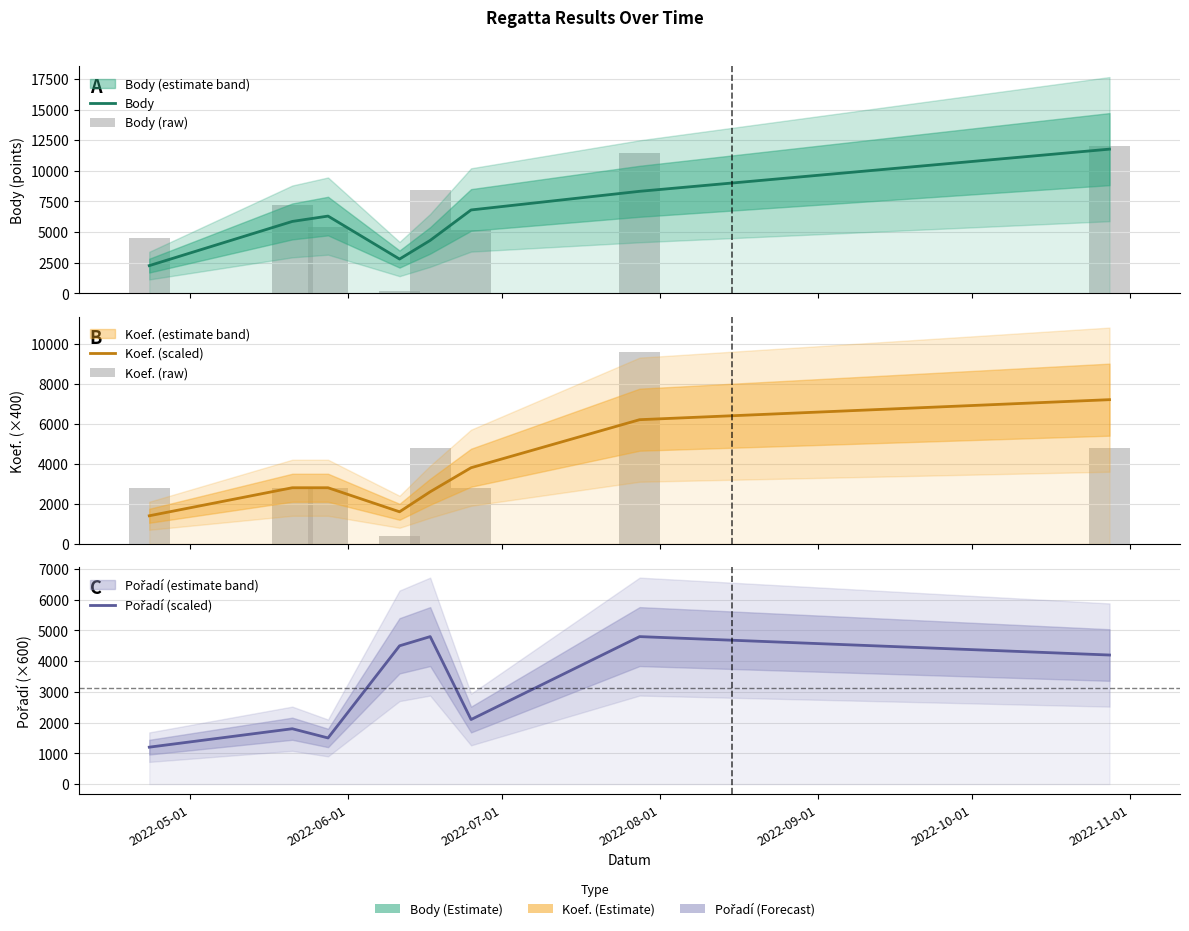

What is the difference between the maximum and second lowest values in the Body series?

8971.5